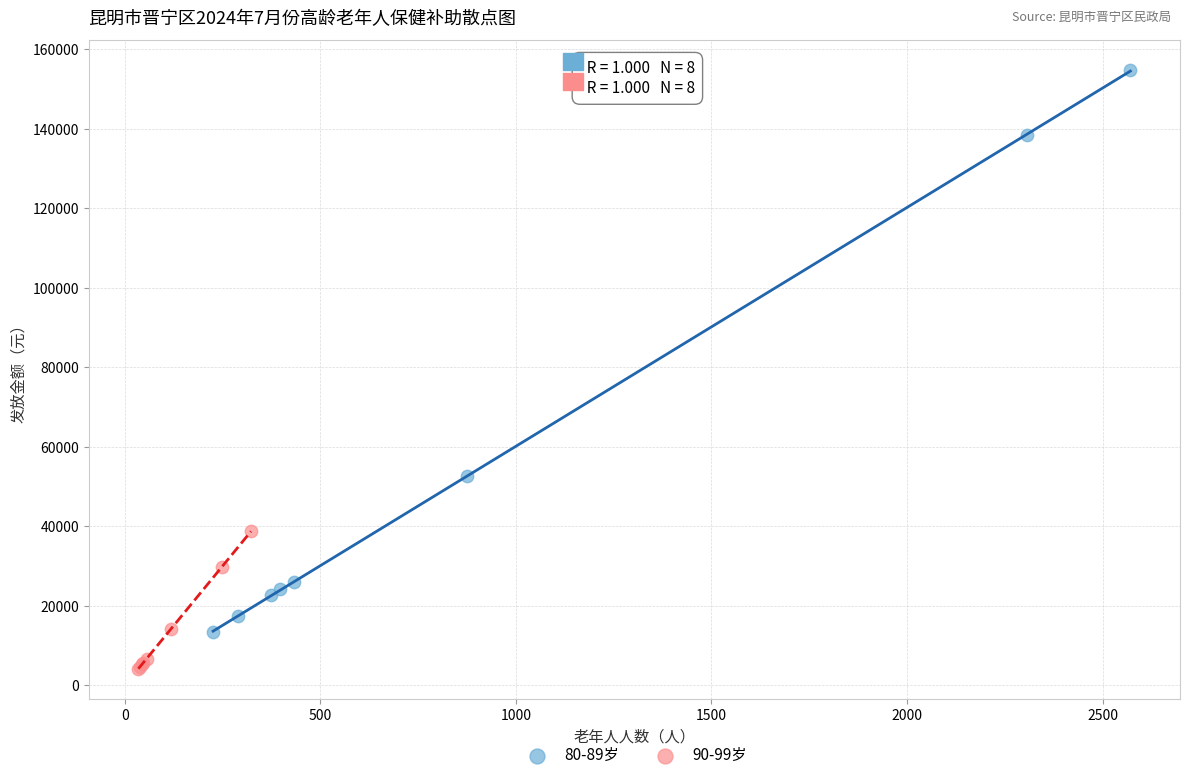

Which series has the largest Y range (max minus min)?

80-89岁